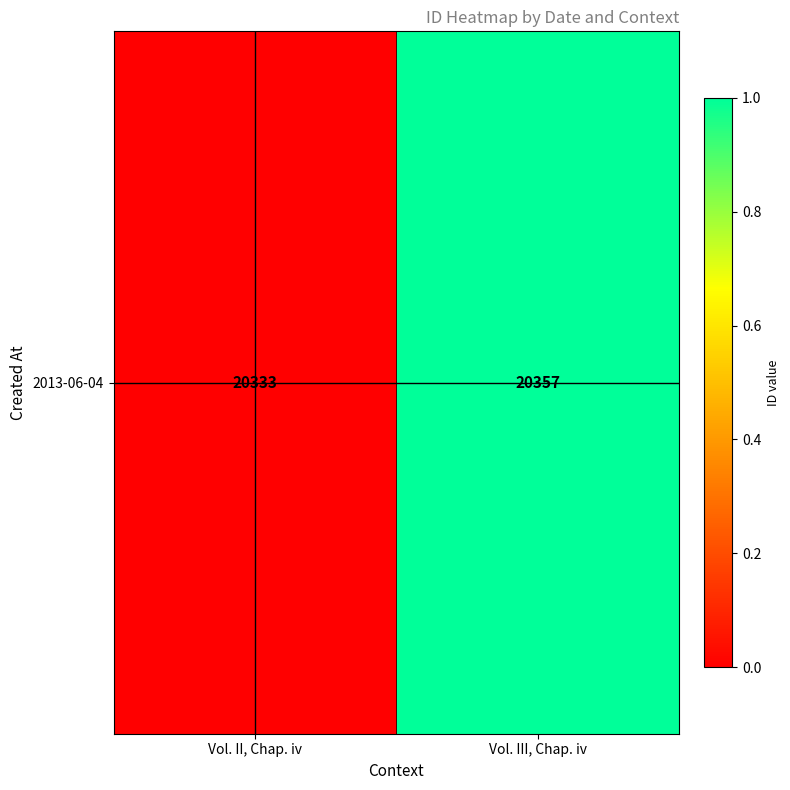

Which label corresponds to the largest value in the chart?

Vol. III, Chap. iv